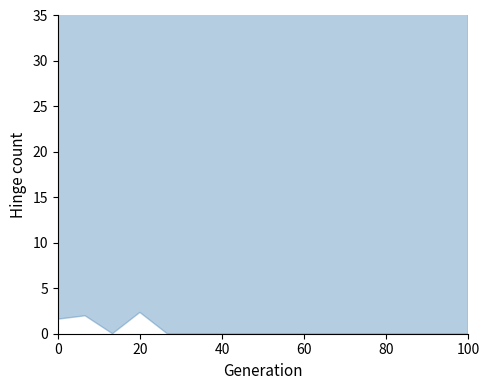

Which has a higher value, 15 or 11?

11